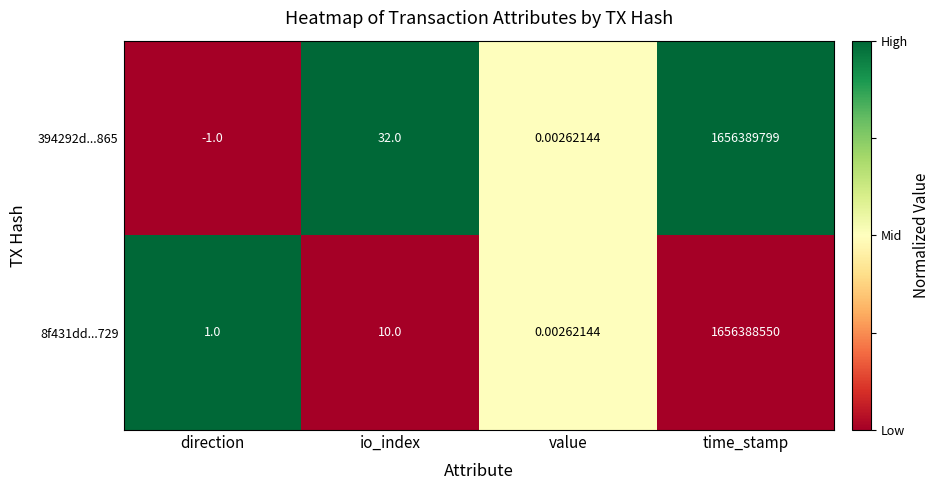

Rank the categories by 8f431dd...729 value from lowest to highest.

value, direction, io_index, time_stamp